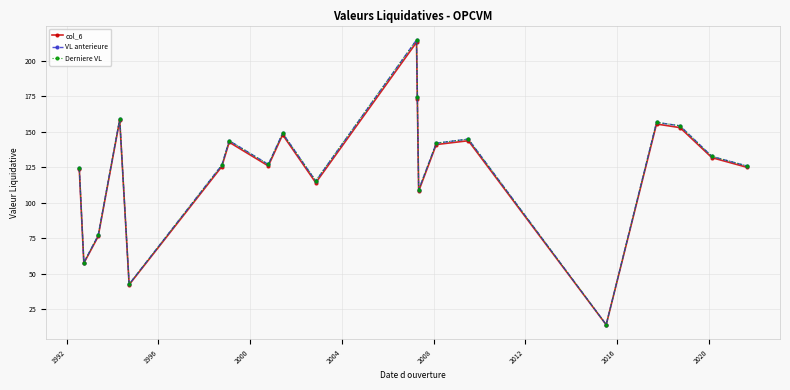

Which series has the widest spread of values?

Derniere VL